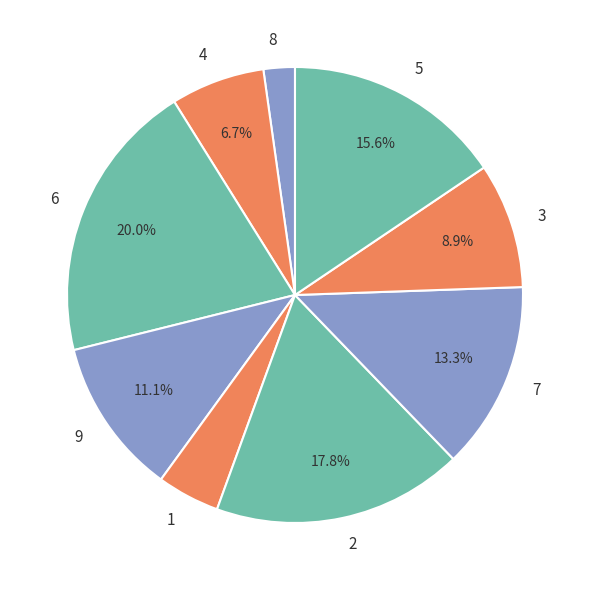

Does 2 represent more than half of the total?

No